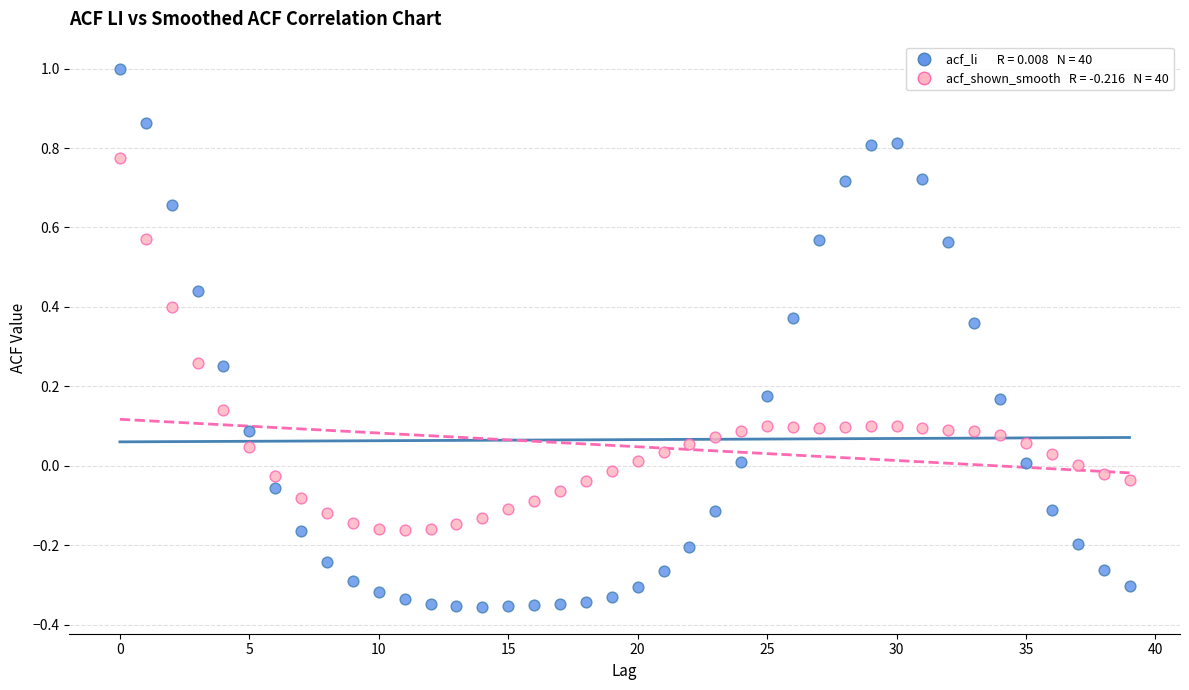

Across all data points, what is the range of Y values (max minus min)?

1.4